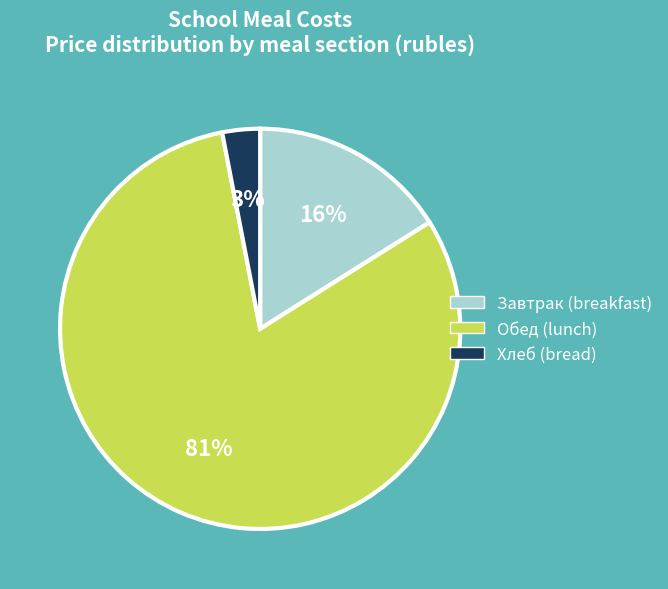

Does any single category account for the majority?

Yes